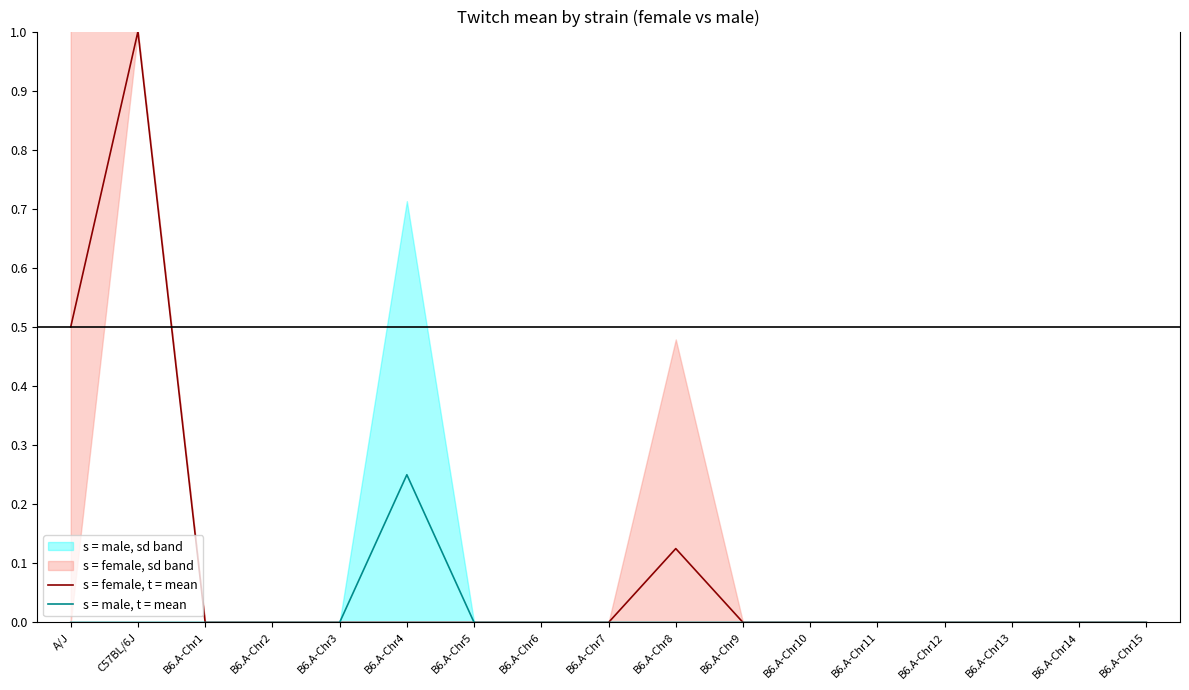

Reading right to left, list all the values displayed in this chart.

s = female, t = mean: 0.0	0.0	0.0	0.0	0.0	0.0	0.0	0.1	0.0	0.0	0.0	0.0	0.0	0.0	0.0	1.0	0.5
s = male, t = mean: 0.0	0.0	0.0	0.0	0.0	0.0	0.0	0.0	0.0	0.0	0.0	0.2	0.0	0.0	0.0	0.0	0.0